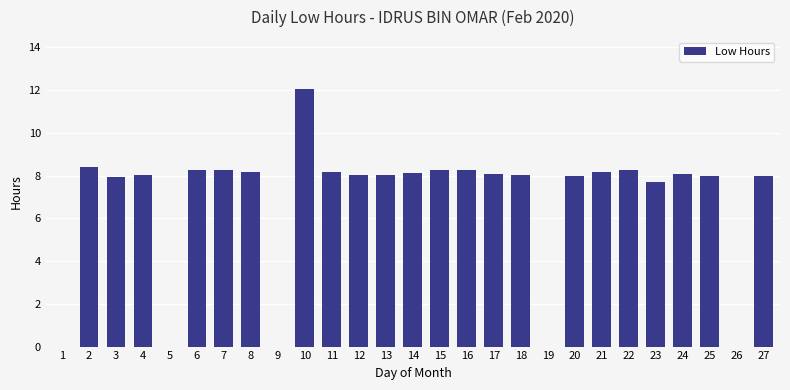

Between 6 and 25, which is larger?

6